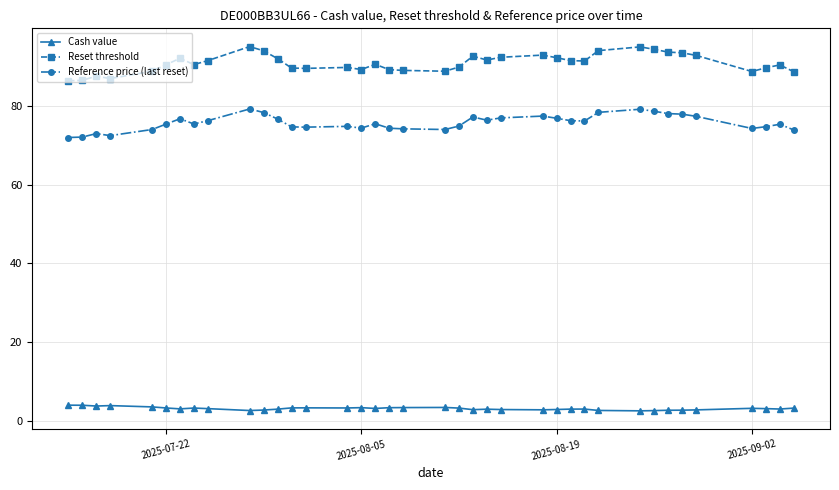

How many lines are shown in the chart?

3